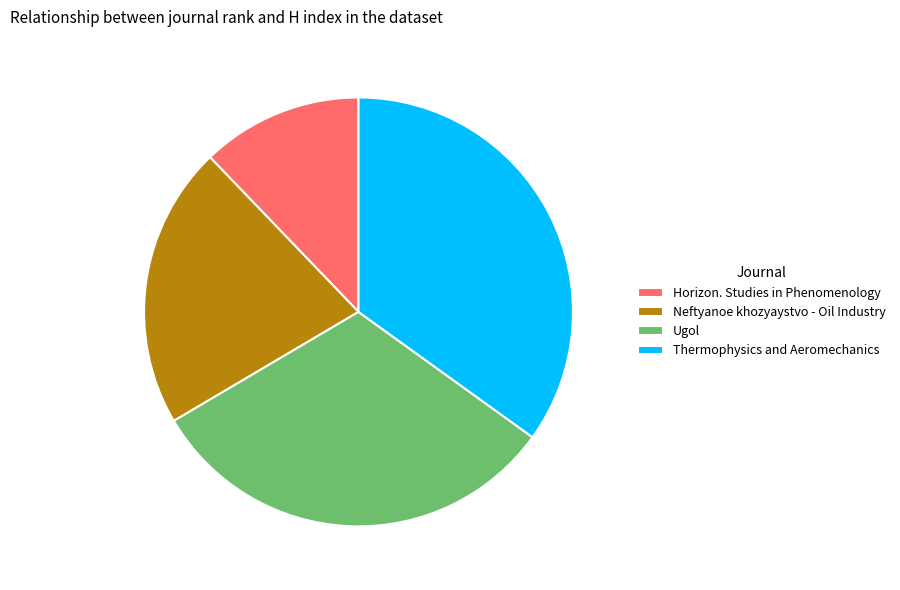

Which has a higher value, Thermophysics and Aeromechanics or Neftyanoe khozyaystvo - Oil Industry?

Thermophysics and Aeromechanics